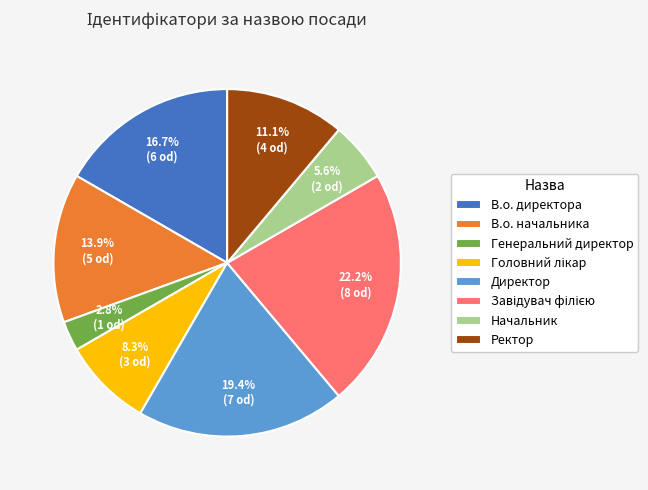

How many segments does this pie chart have?

8